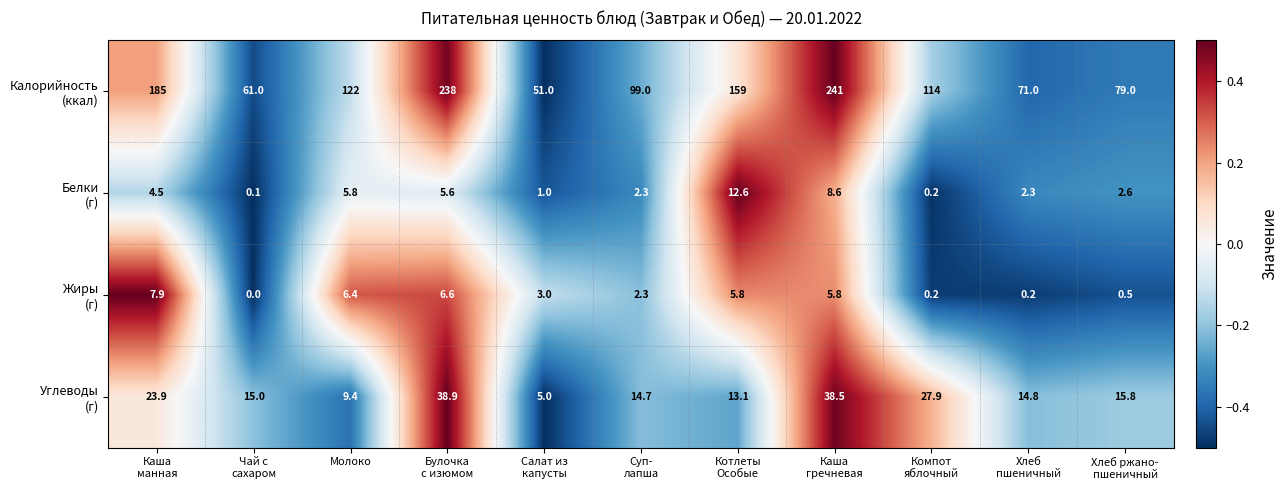

At how many categories does at least one series exceed 53?

10